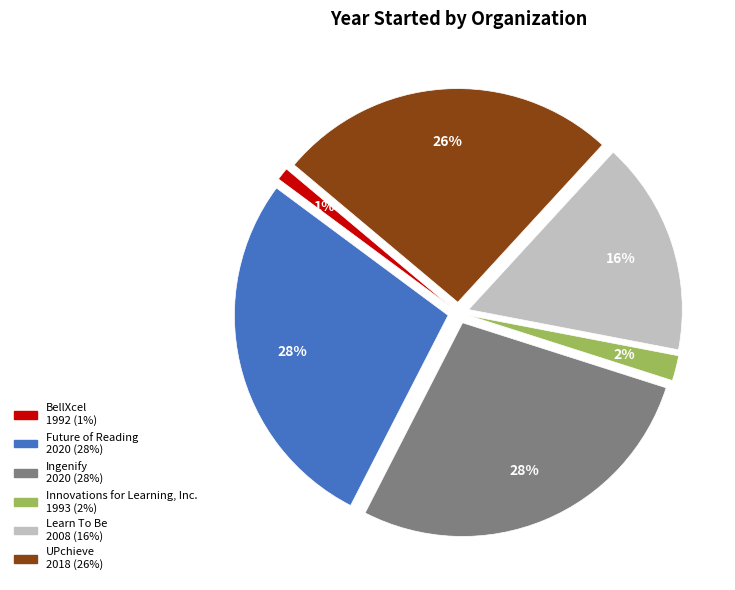

Between Innovations for Learning, Inc. and UPchieve, which is larger?

UPchieve